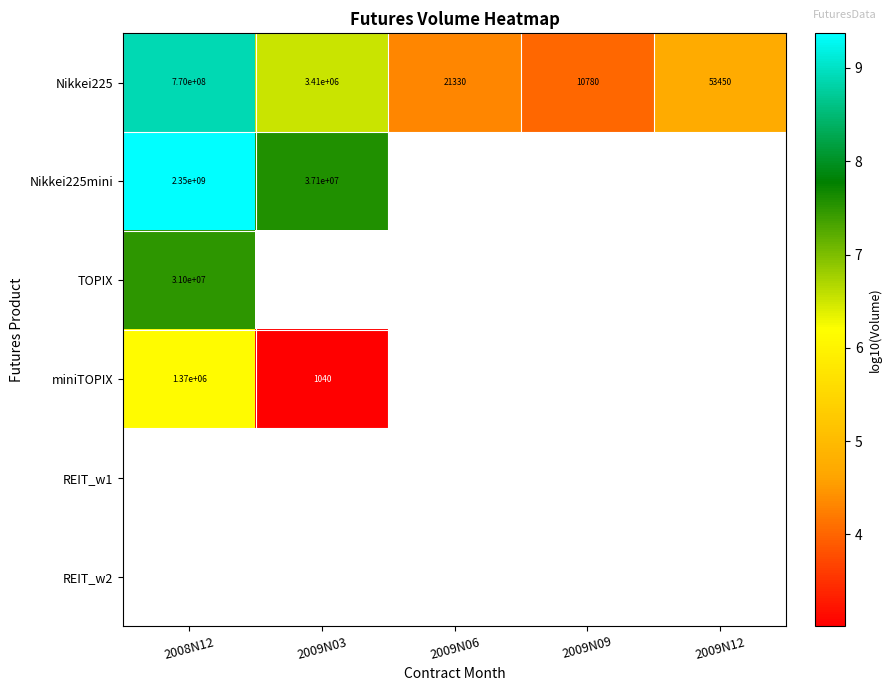

What is the sum of the Nikkei225 values at 2008N12 and 2009N03?

773410000